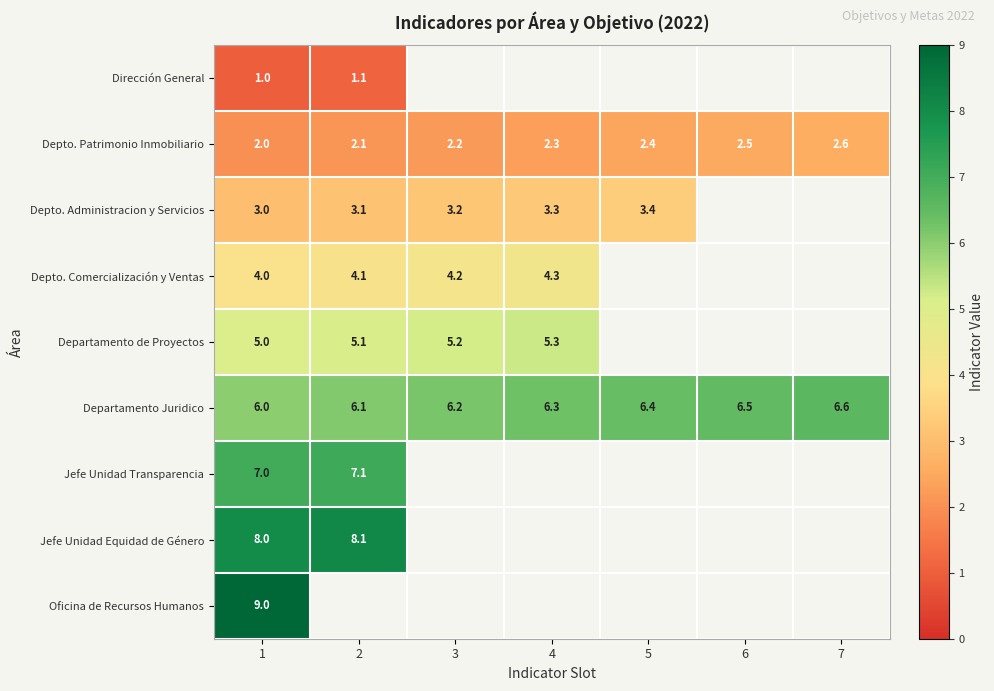

At which category is the sum across all series the highest?

1